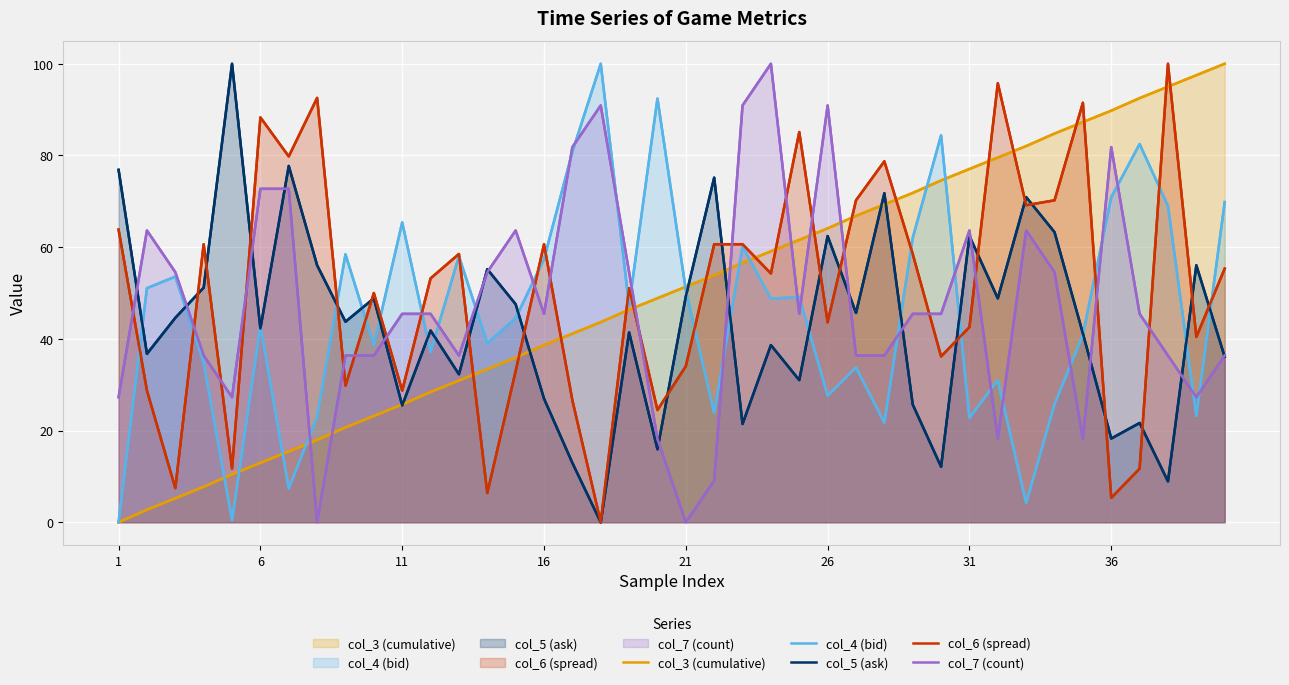

True or false: col_4 (bid) and col_6 (spread) cross at least once.

True